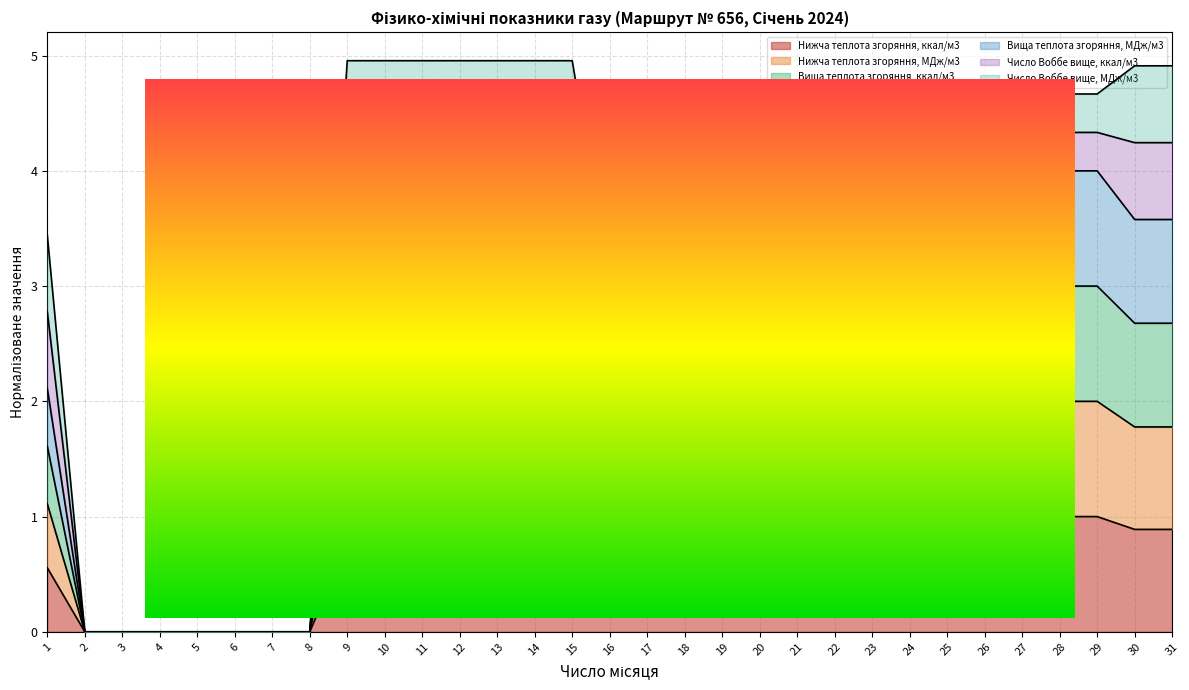

How many categories are shown in the chart?

31